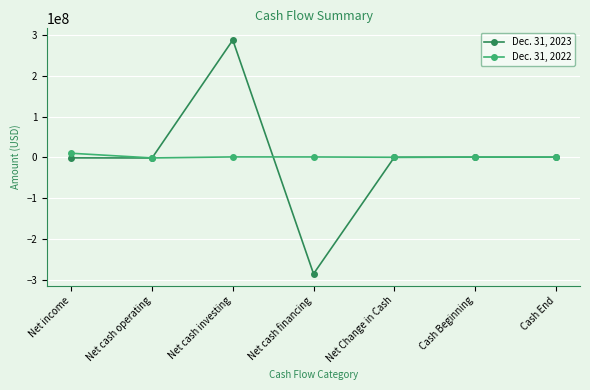

How many data points in Dec. 31, 2022 are less than 366612?

3